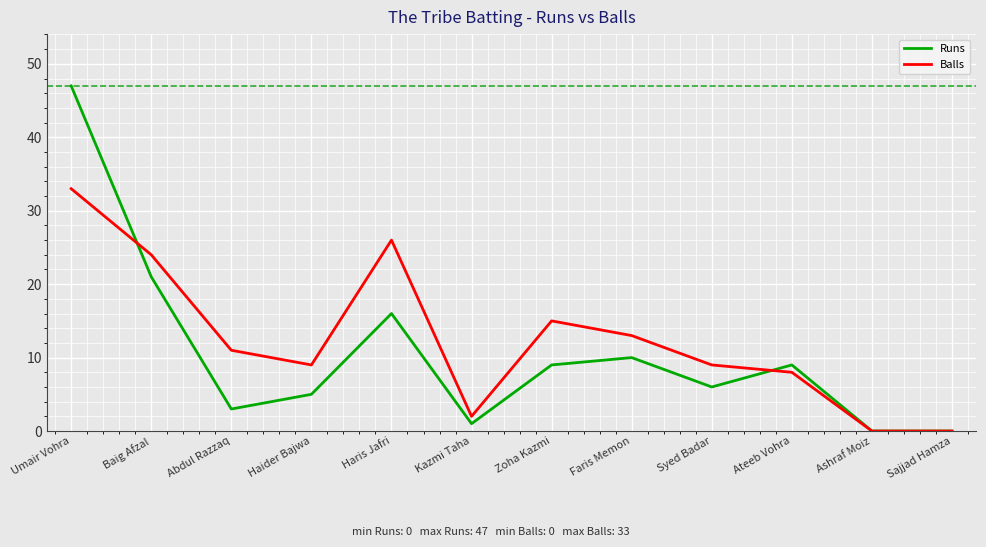

How many categories are shown in the chart?

12